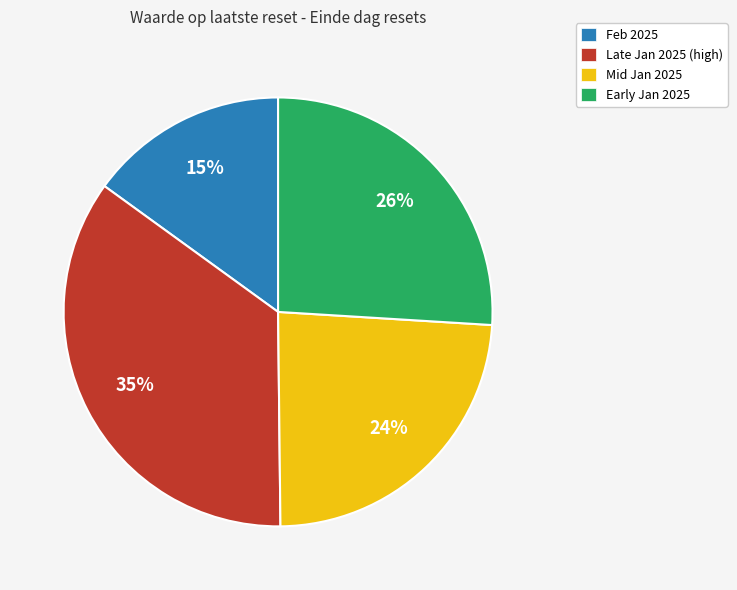

To the nearest percent, what percentage of the pie is Feb 2025?

15%